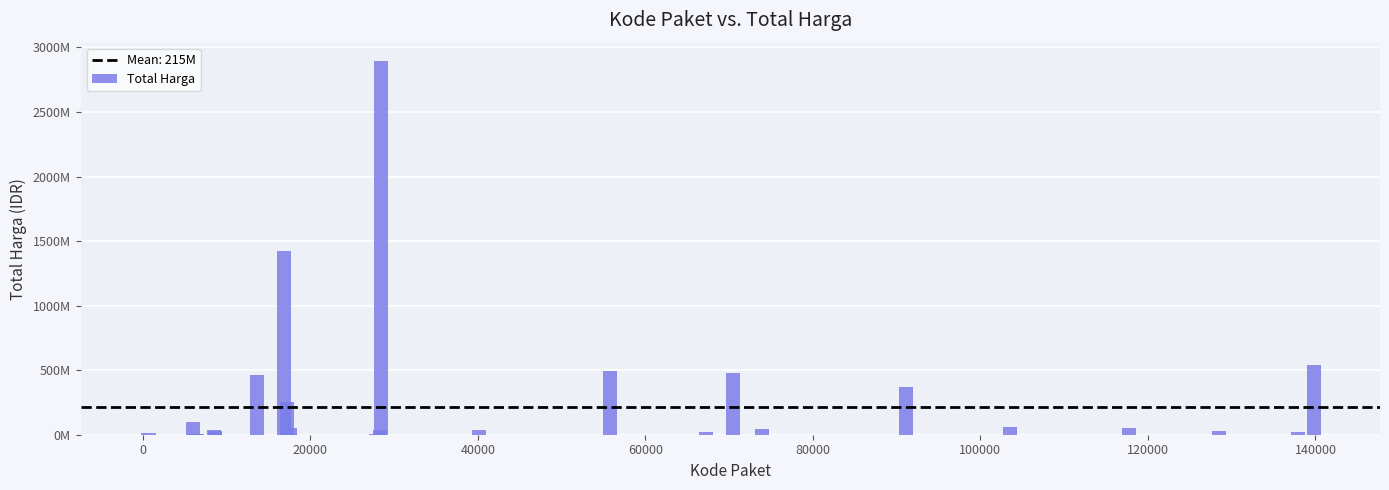

Are the bars horizontal?

No